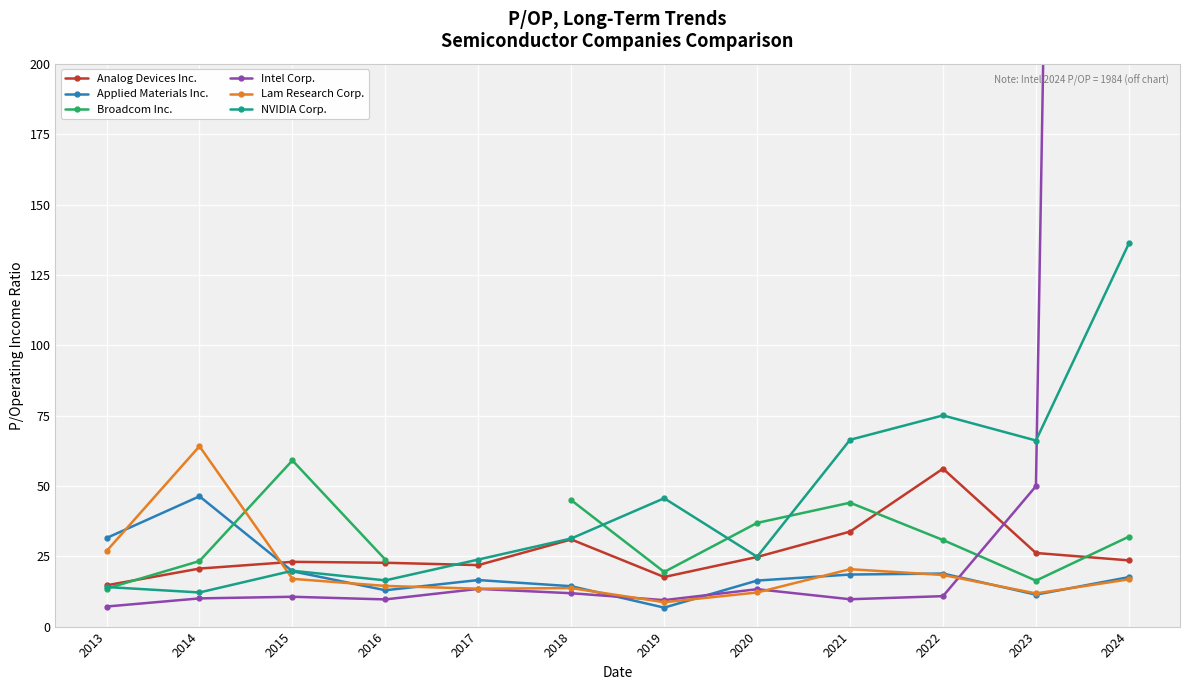

How many values in the Broadcom Inc. series exceed 44?

3